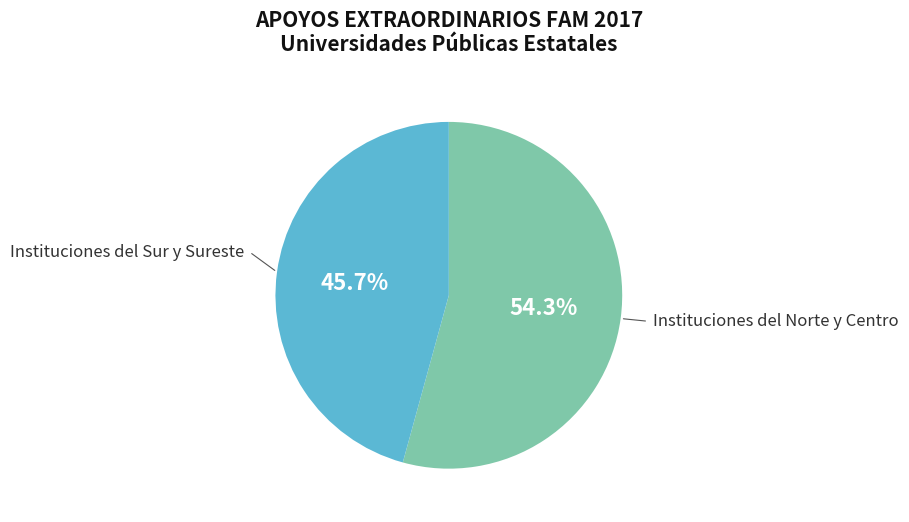

Does any single category account for the majority?

Yes